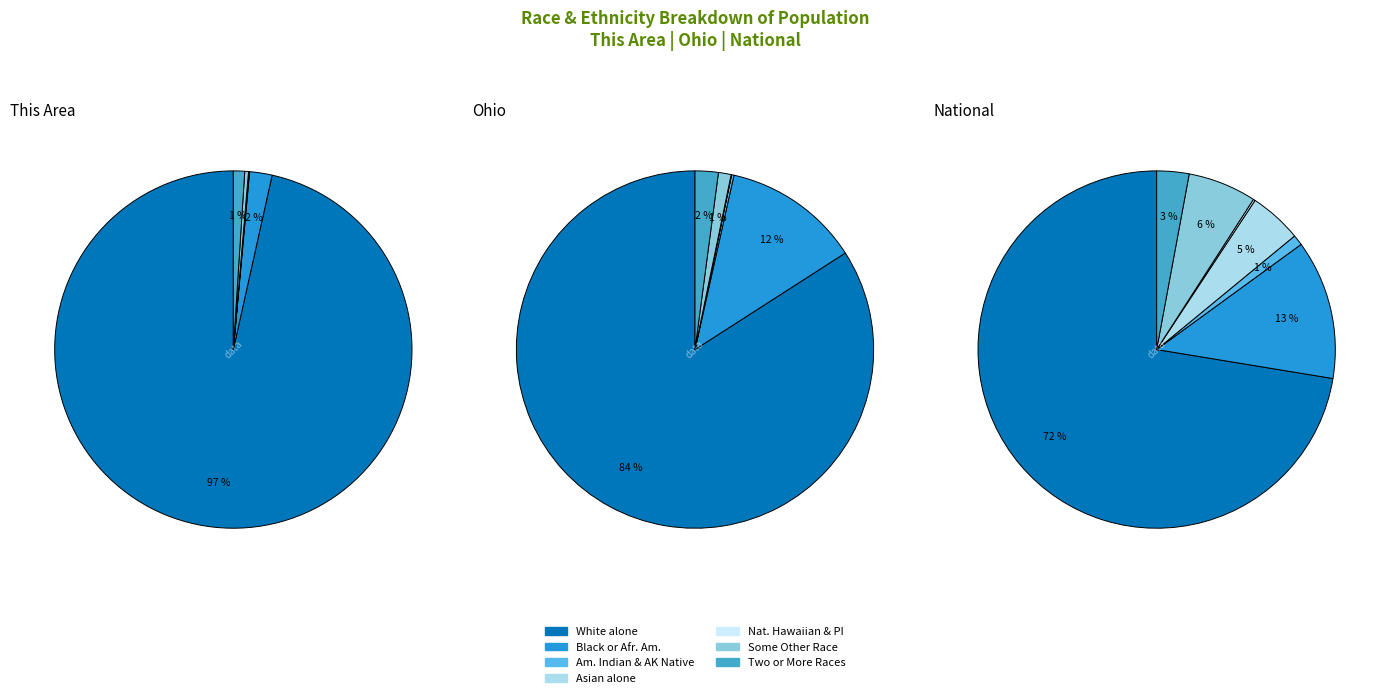

What percentage is NOT represented by Two or More Races?

97.1%